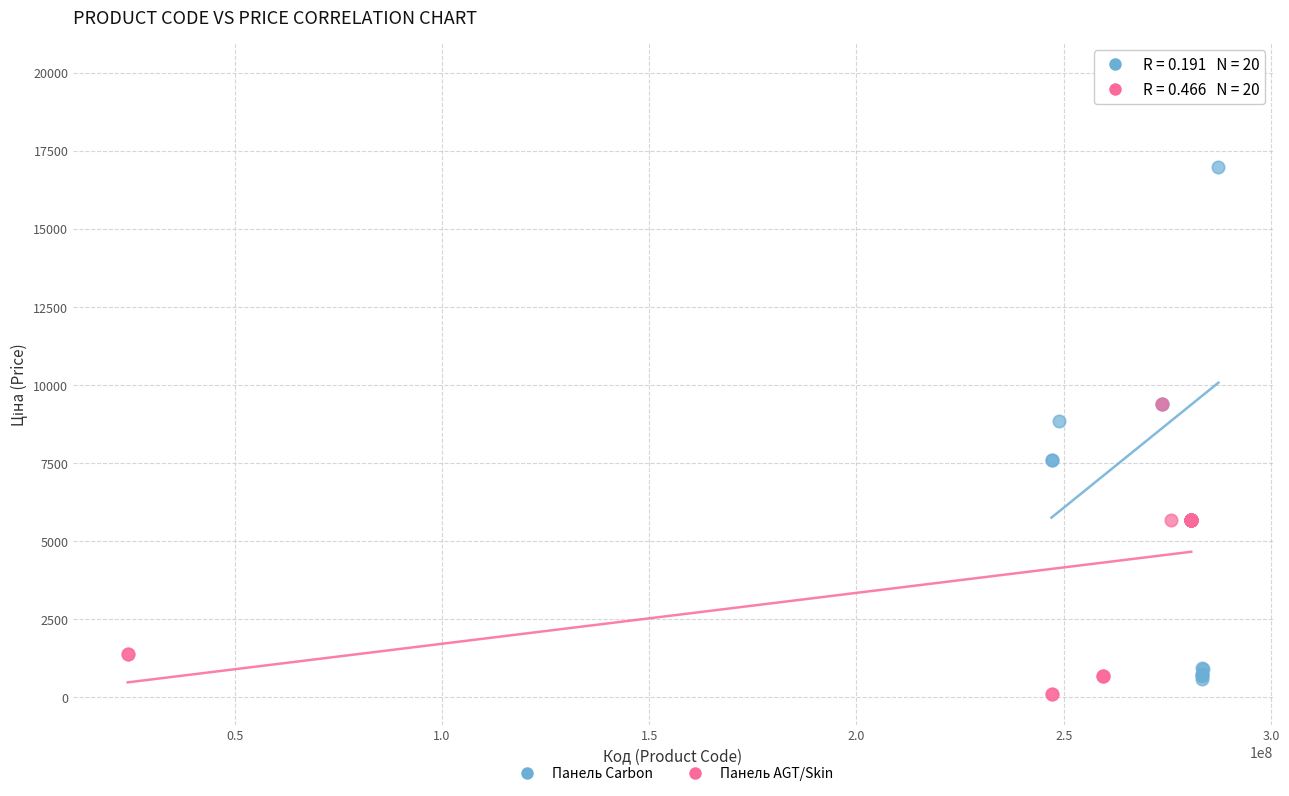

Which series contains the highest Y value?

Панель Carbon